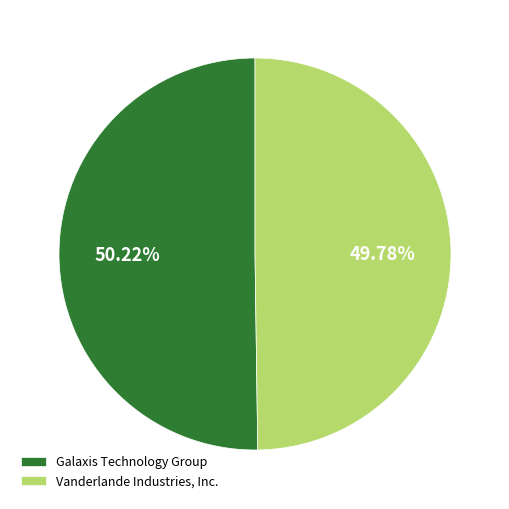

The Galaxis Technology Group slice represents 50% of the pie. True or false?

True